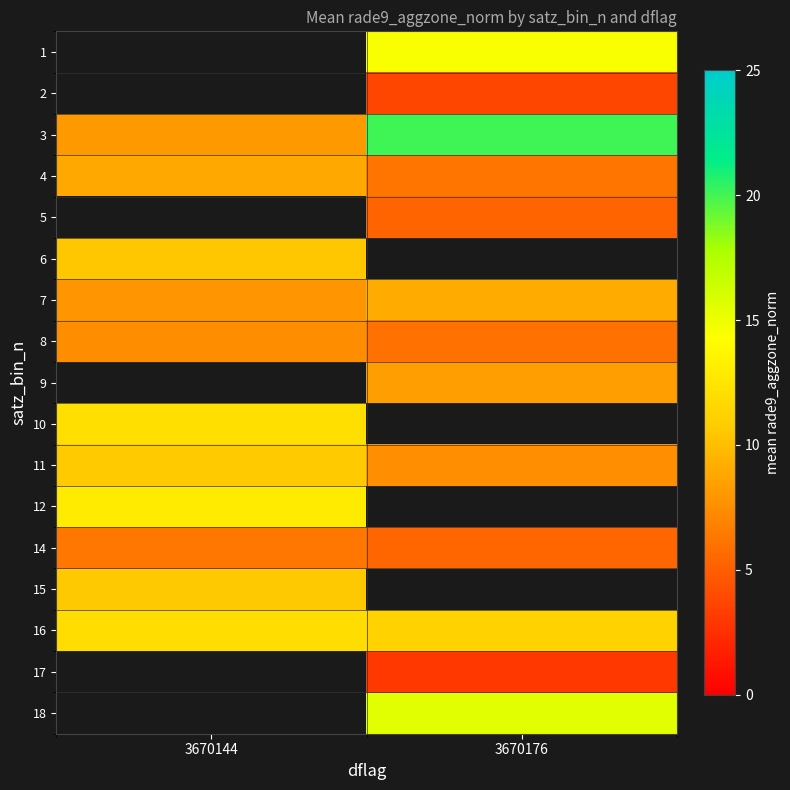

What is the minimum value for 8?

6.0